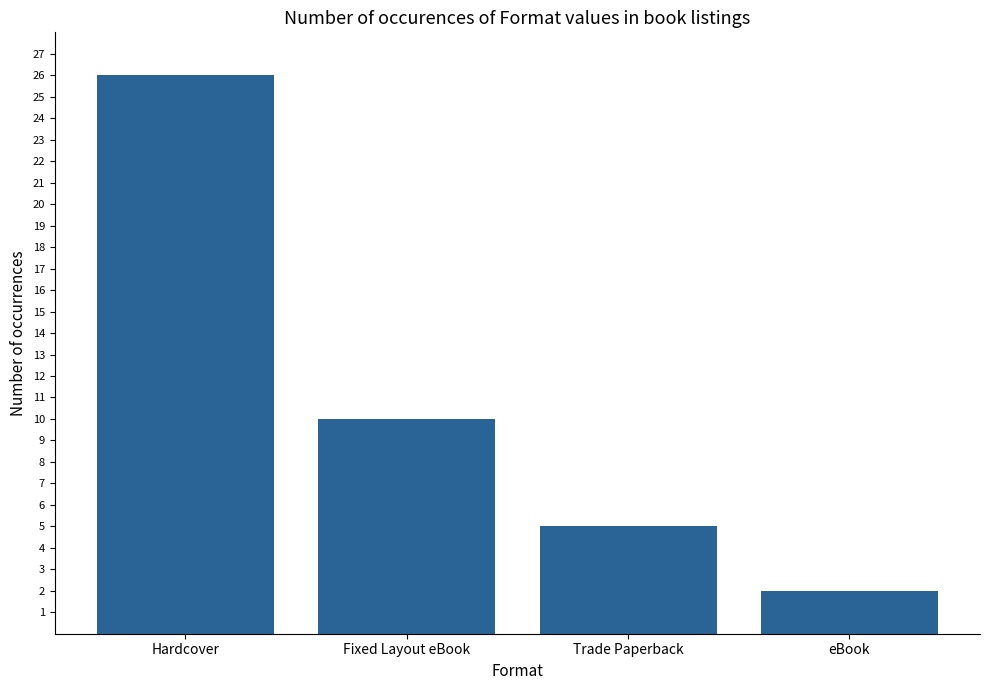

How many data points does each series have?

4